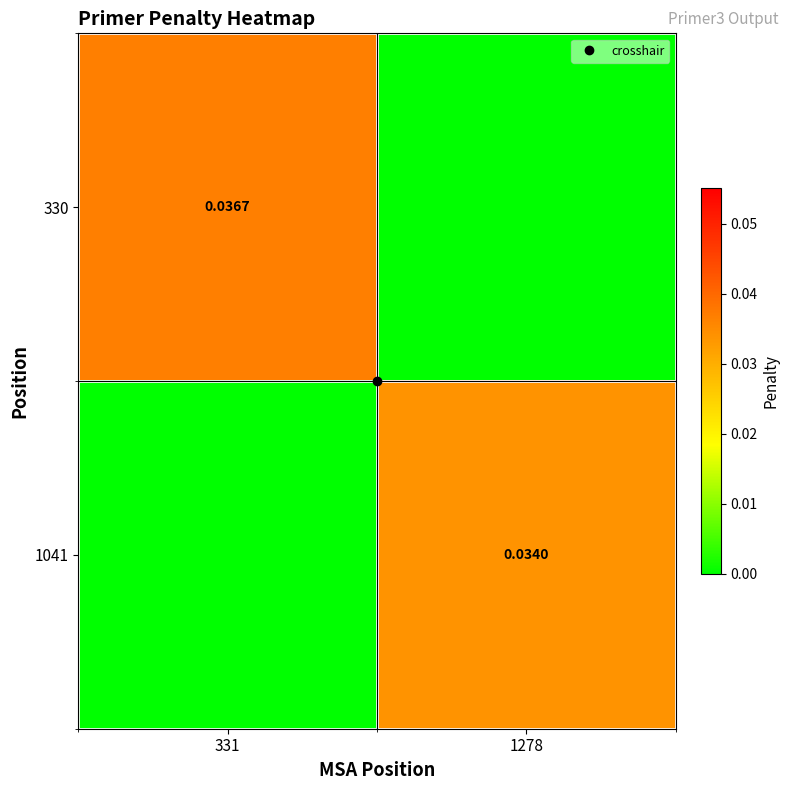

The 1041 series shows 0.0 at 1278. True or false?

True